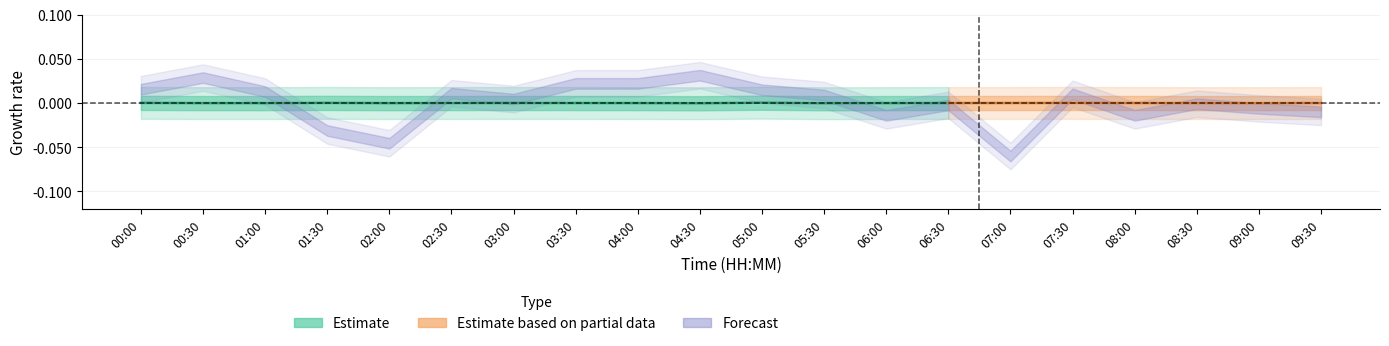

Which category has the lowest value across all series?

07:00